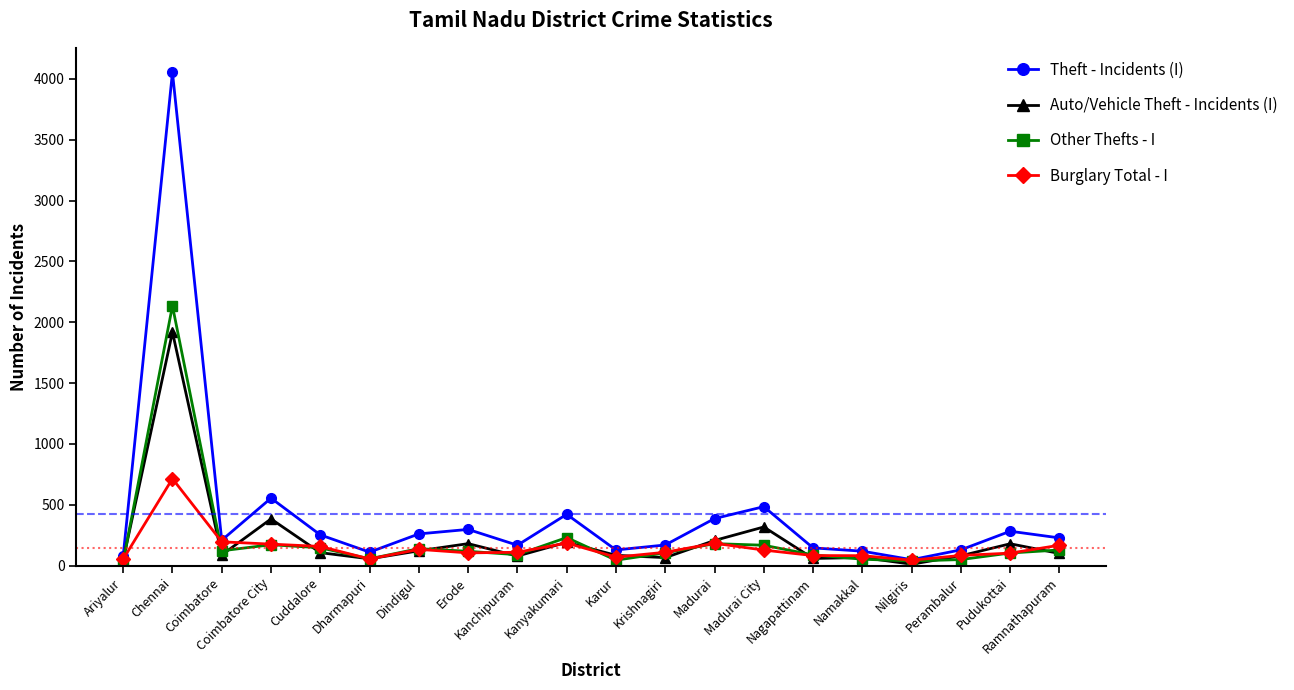

Where is the first local maximum for Burglary Total - I?

Chennai